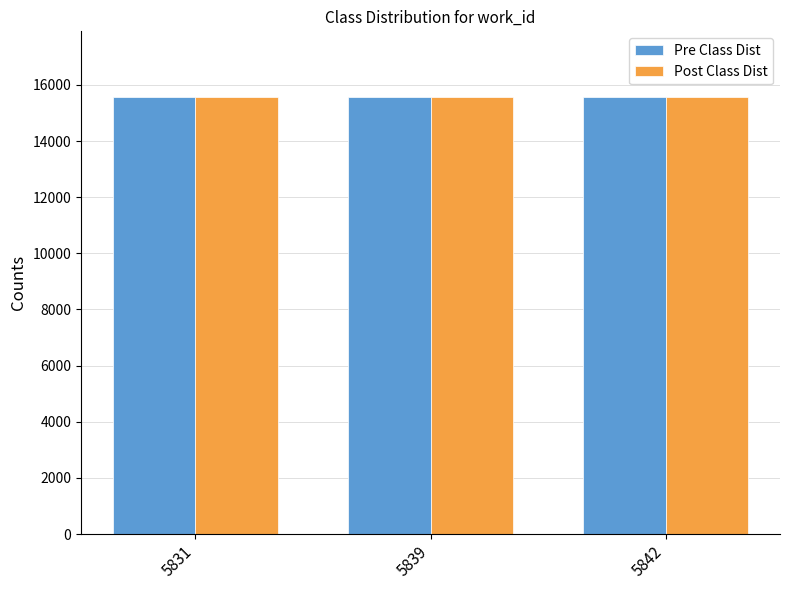

The Post Class Dist series shows 15568 at 5839. True or false?

True